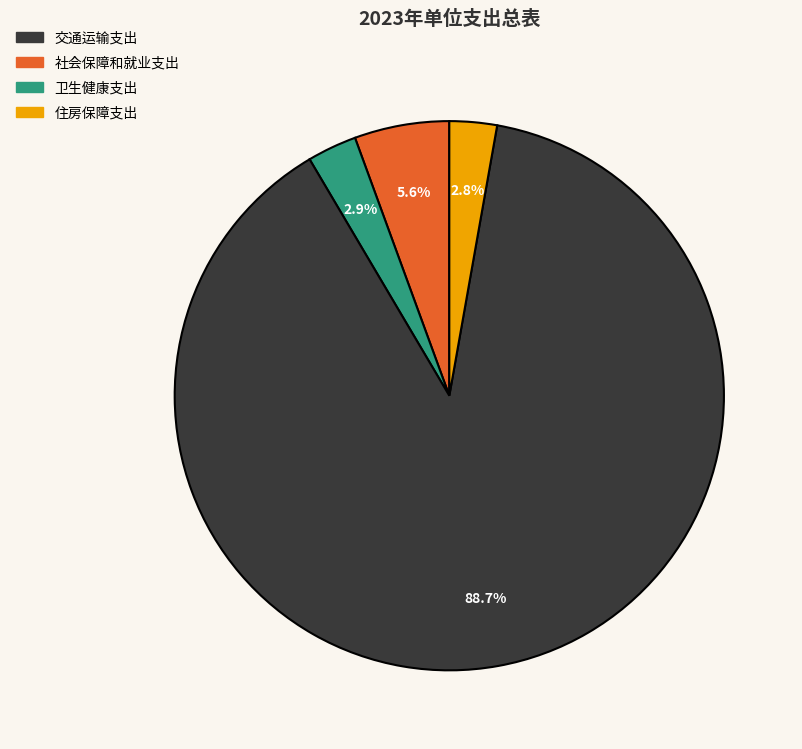

Does any single category account for the majority?

Yes